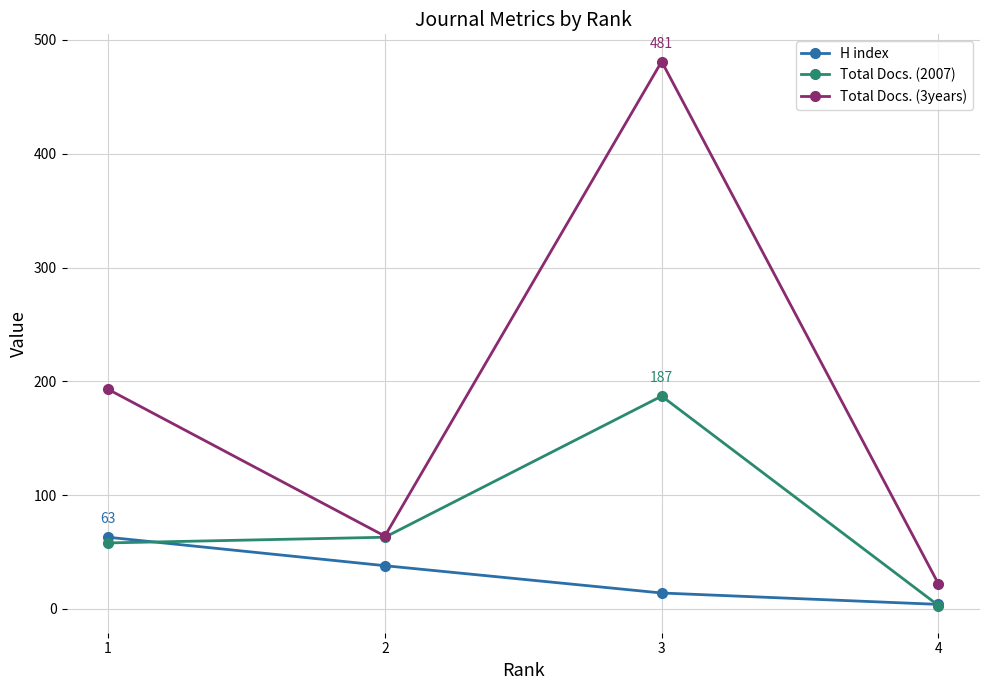

How many lines are shown in the chart?

3